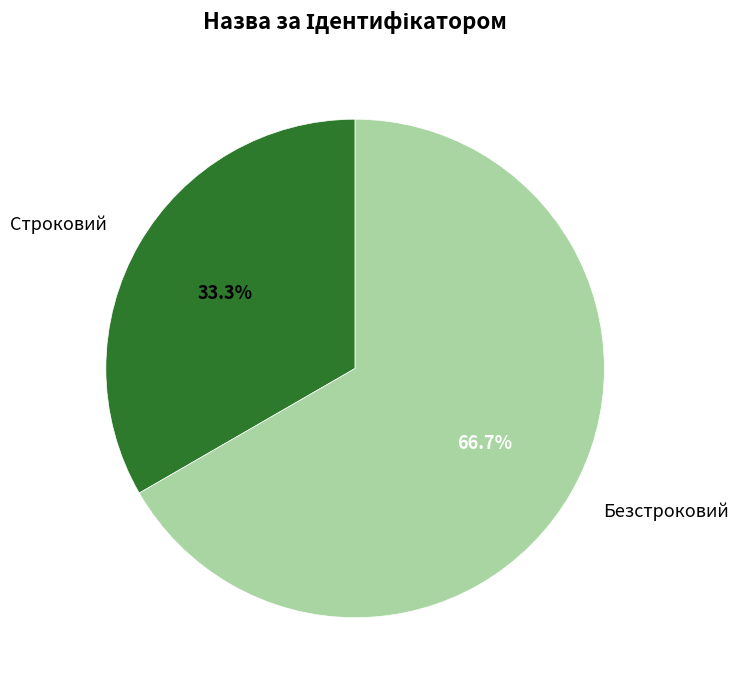

Which has a higher value, Безстроковий or Строковий?

Безстроковий